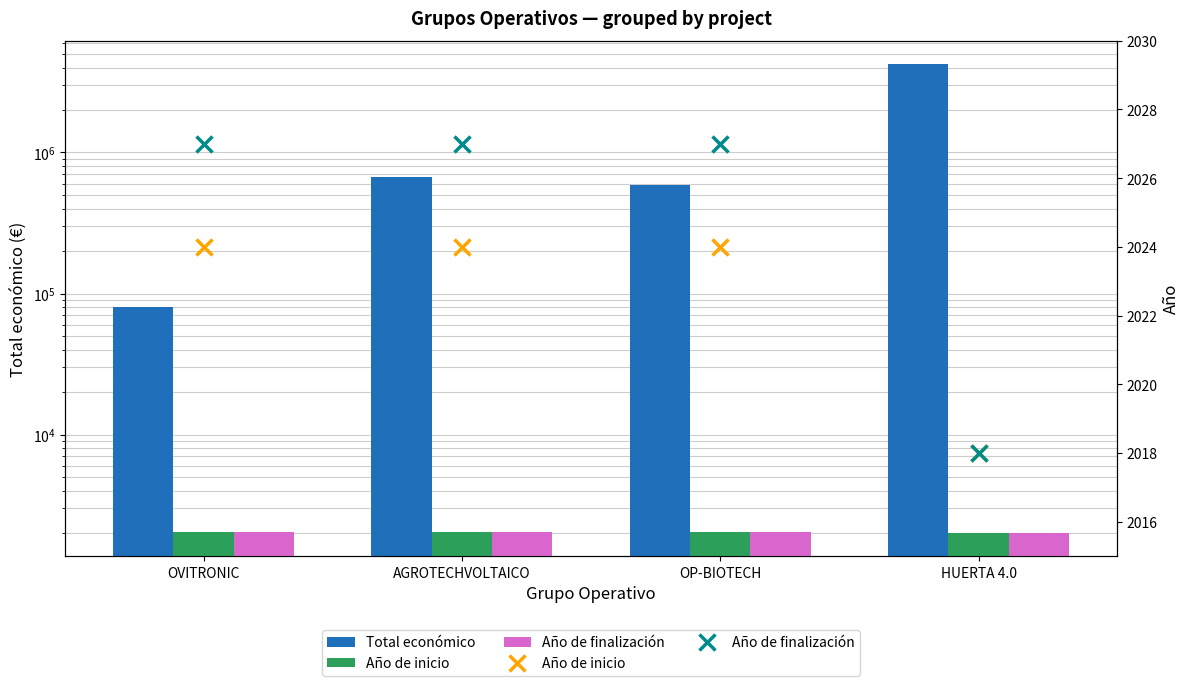

What is the total value across all series at HUERTA 4.0?

4230255